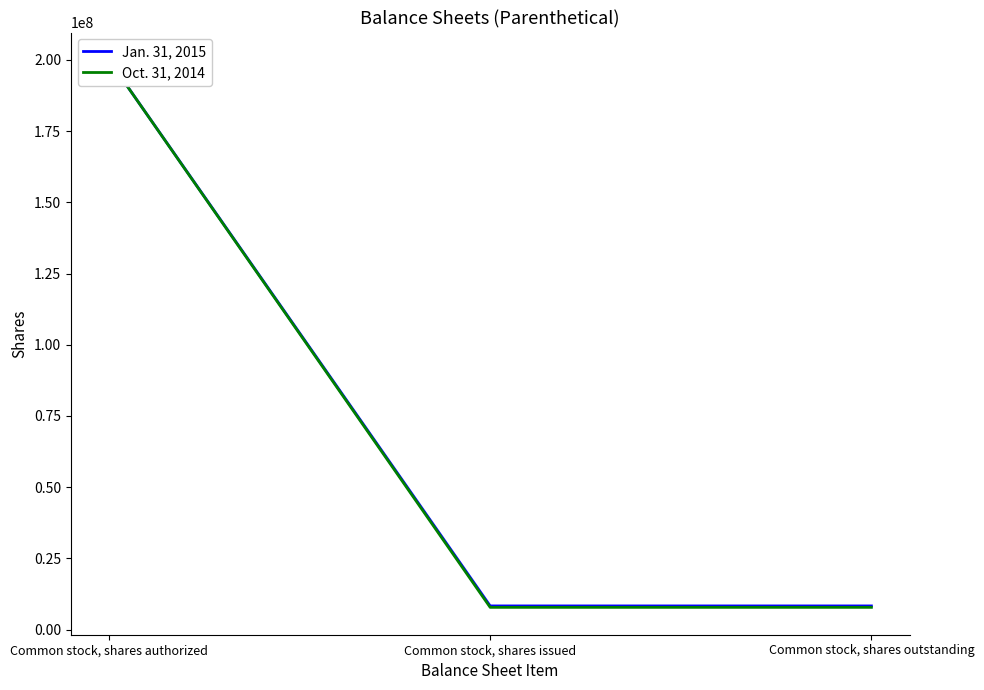

Count the number of categories in the chart.

3